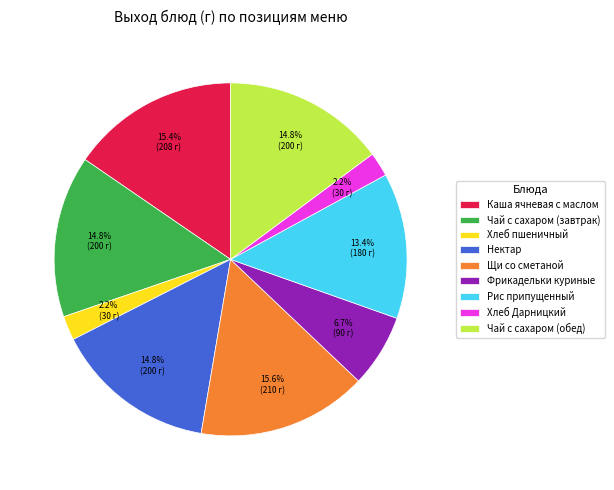

Approximately how many times larger is the value at Чай с сахаром (обед) compared to Фрикадельки куриные?

2.2